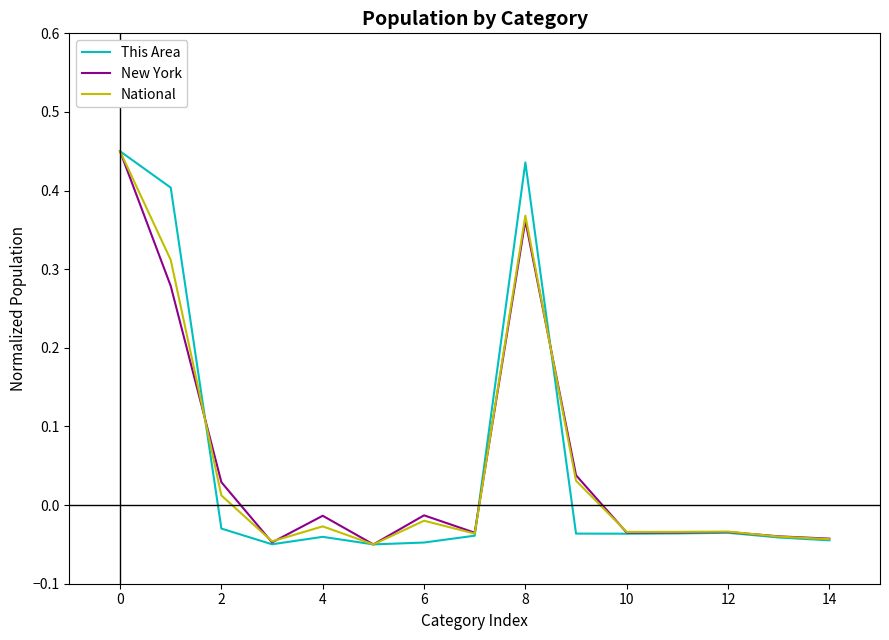

List the series in order of their overall mean, lowest first.

This Area, National, New York